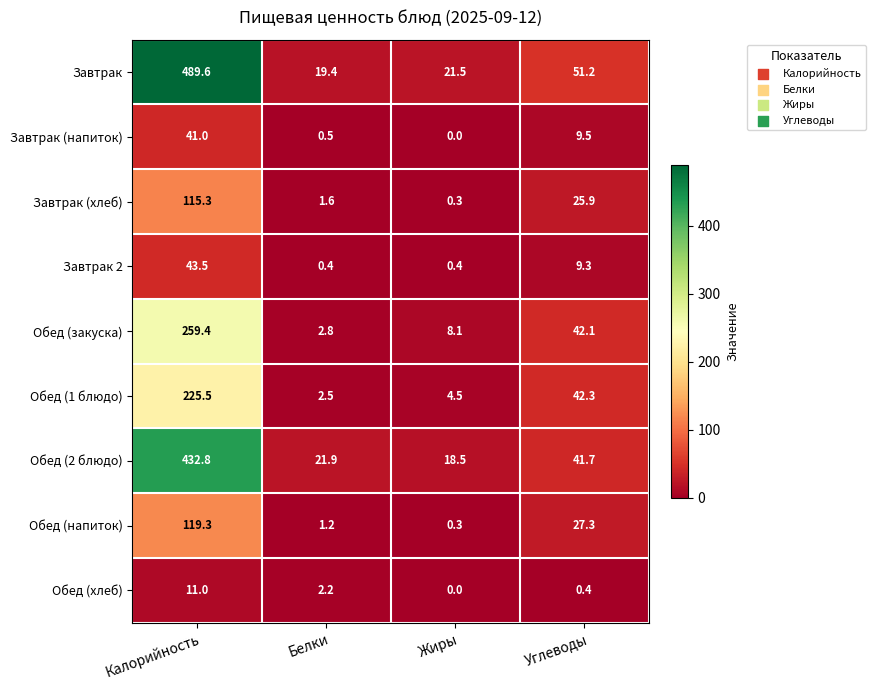

What is the difference between the Обед (2 блюдо) values at Жиры and Углеводы?

23.2